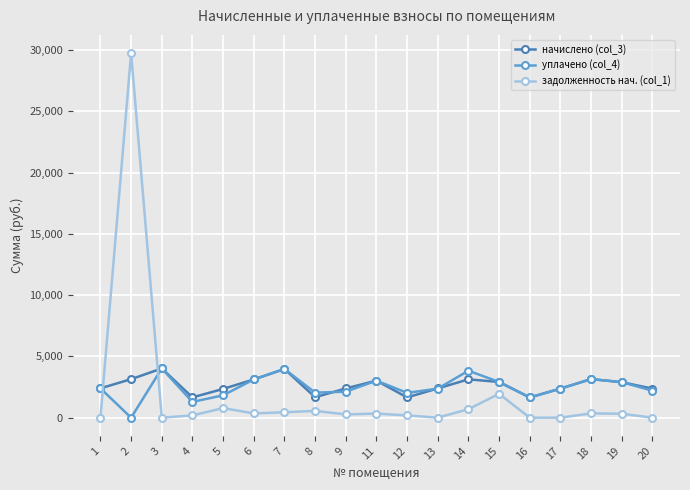

What is the value of the уплачено (col_4) point at the 1st from the left?

2394.7